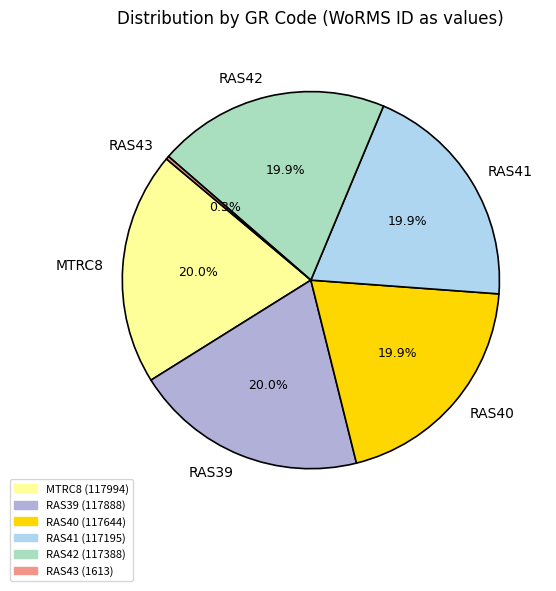

What is the ratio of the value at RAS39 to the value at RAS42?

1.0